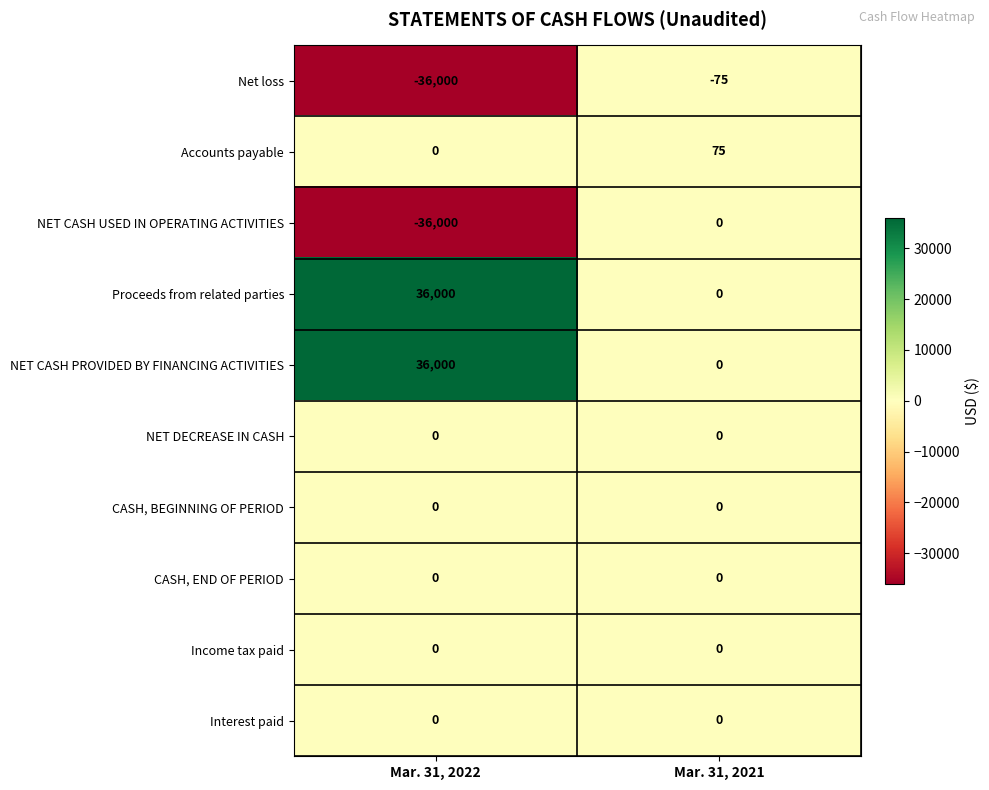

The Proceeds from related parties series shows 36000 at Mar. 31, 2022. True or false?

True